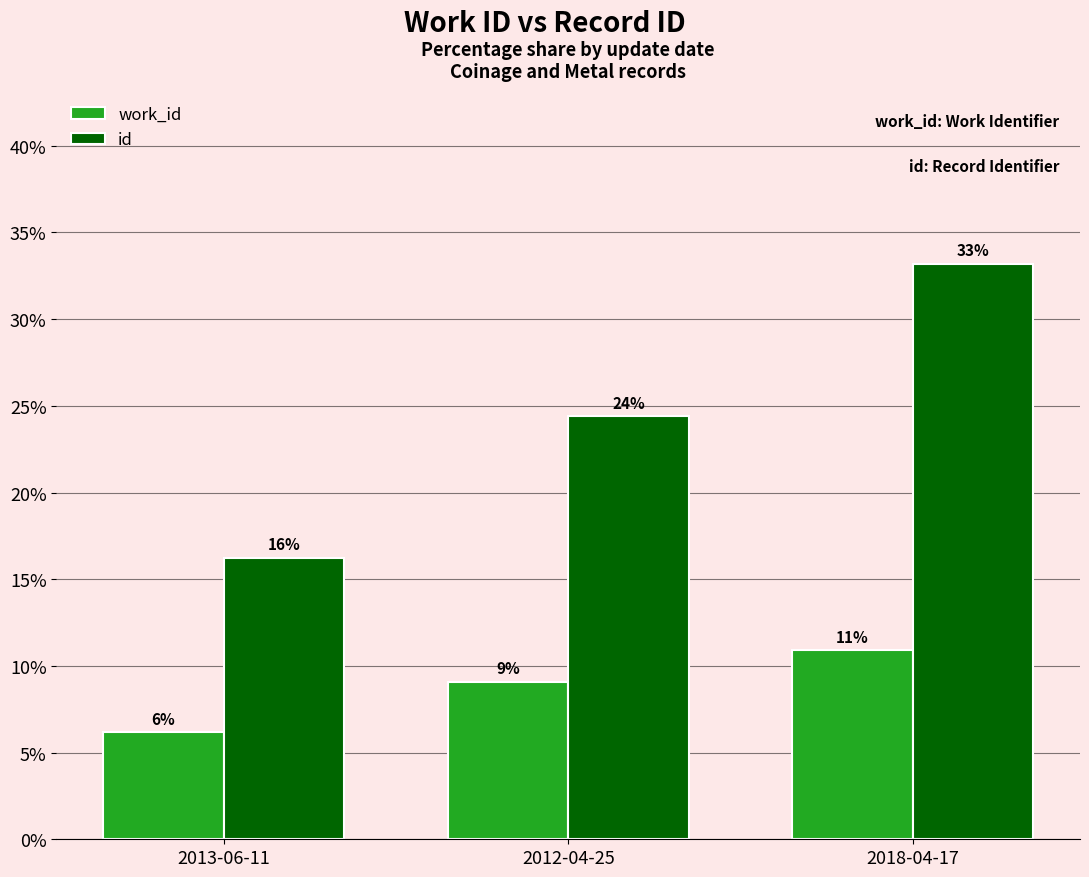

Which label corresponds to the smallest value in the chart?

2013-06-11